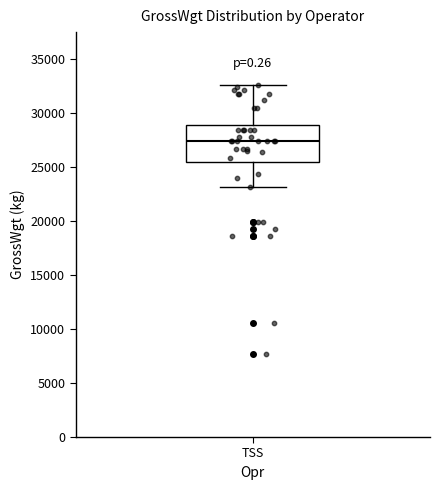

Transcribe this box plot: give where the median line is, the range the box spans, and where the two whiskers end, as read against the y-axis. The values are not printed on the chart, so give them approximately, as read against the axis.

median 27500, box 25500 to 29000, whiskers 23000 to 32500